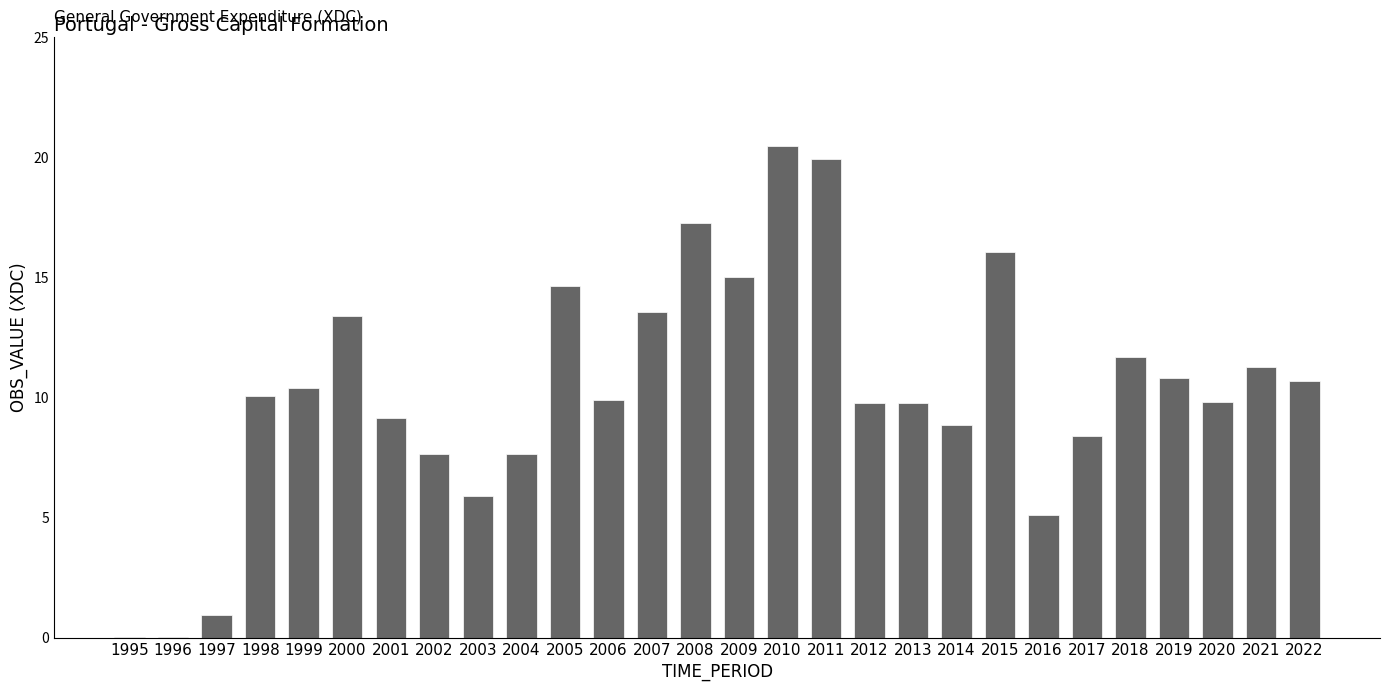

Is it true that the value at 2020 is 6.1?

False